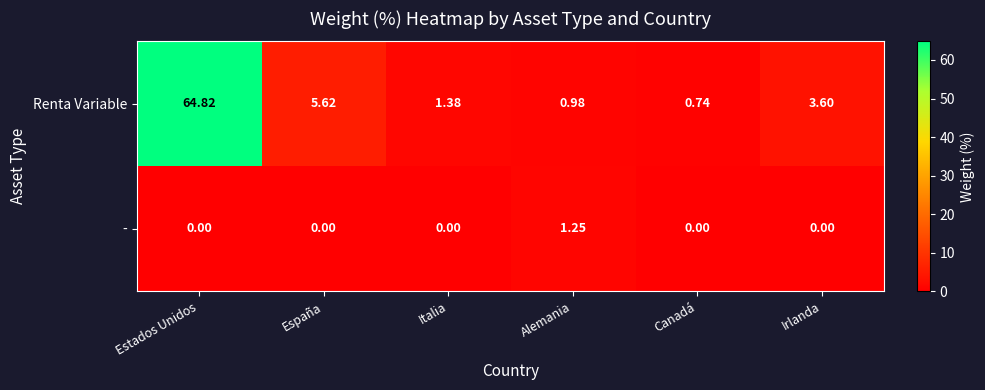

At which category does the chart reach its peak across all series?

Estados Unidos